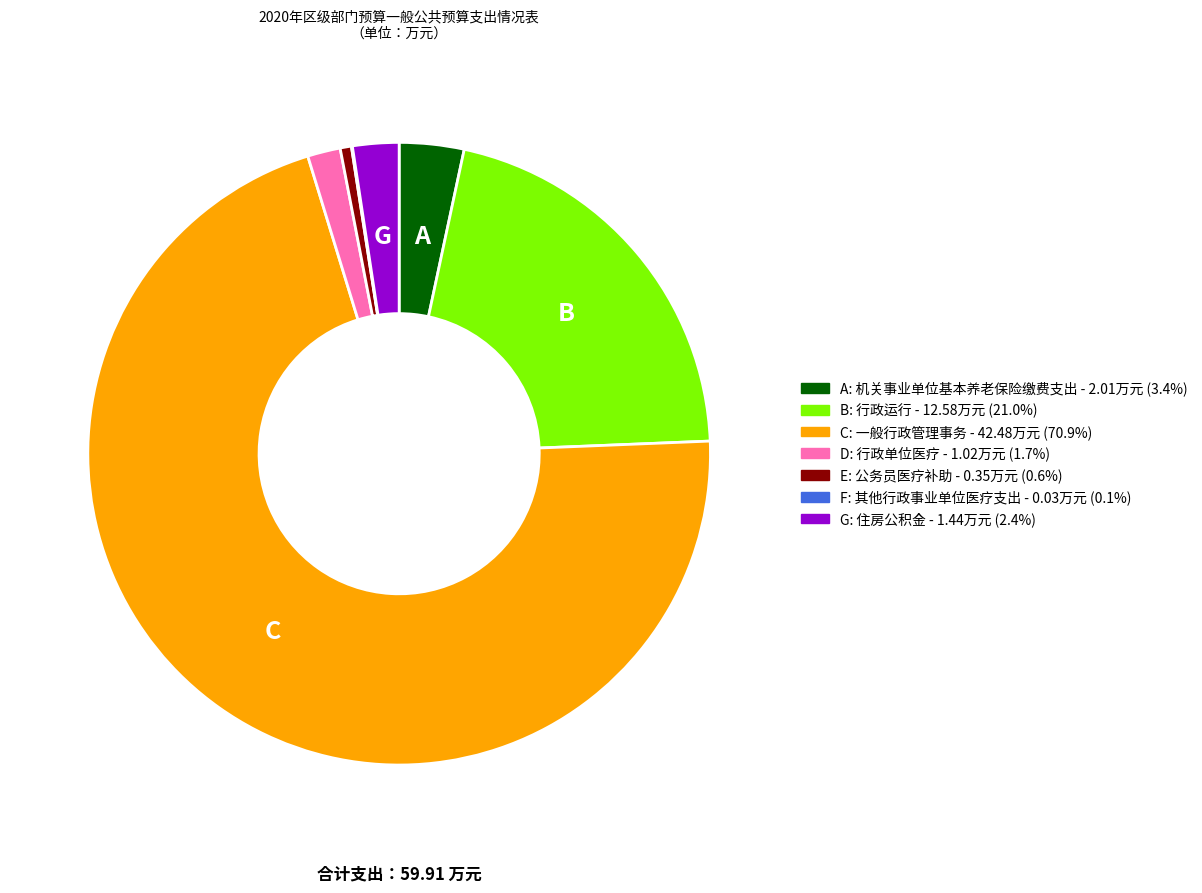

Does any single category account for the majority?

Yes